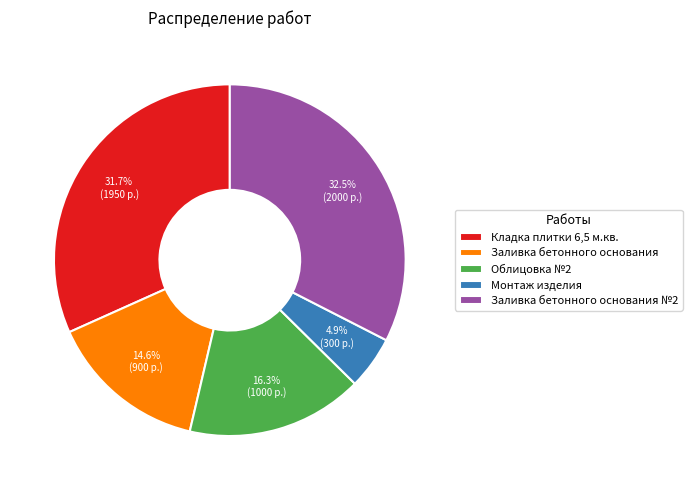

Between Кладка плитки 6,5 м.кв. and Заливка бетонного основания №2, which is larger?

Заливка бетонного основания №2